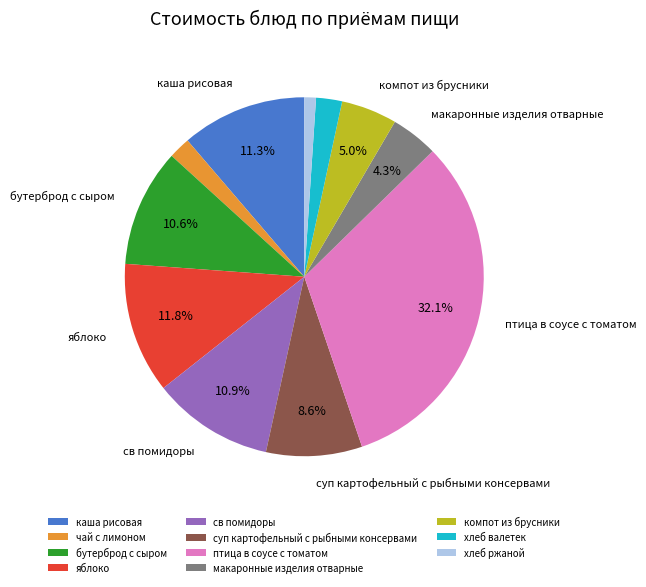

What is the ratio of the value at хлеб ржаной to the value at каша рисовая?

0.1